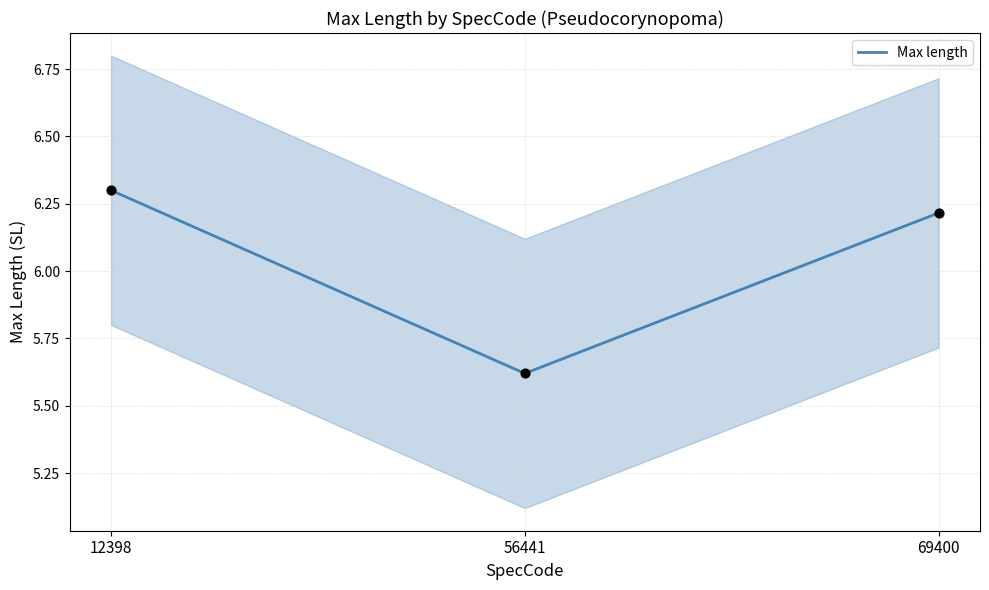

What is the change in value from 12398 to 69400?

-0.1